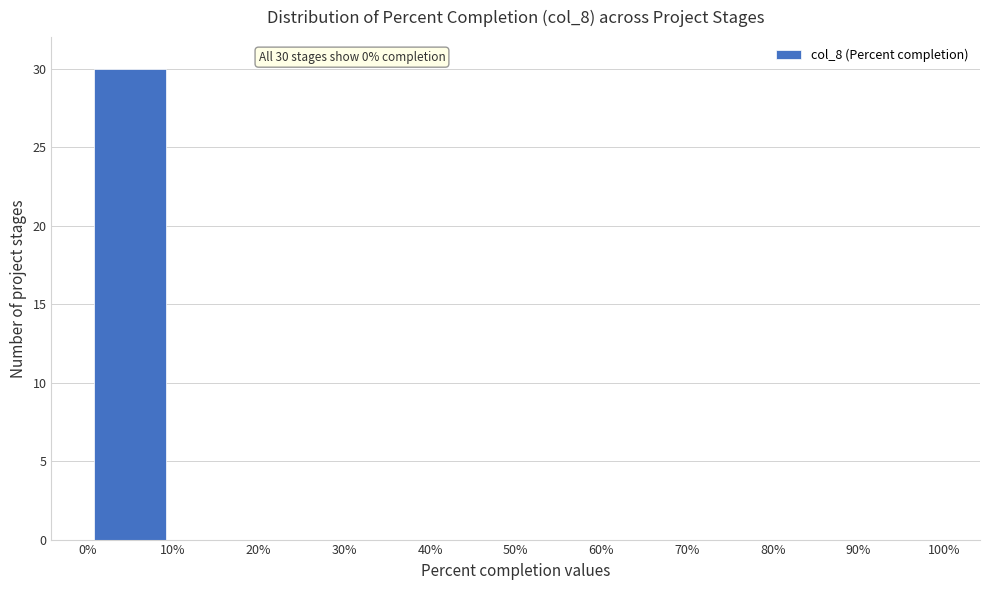

Which range on the x-axis has the tallest bar?

0% to 10%